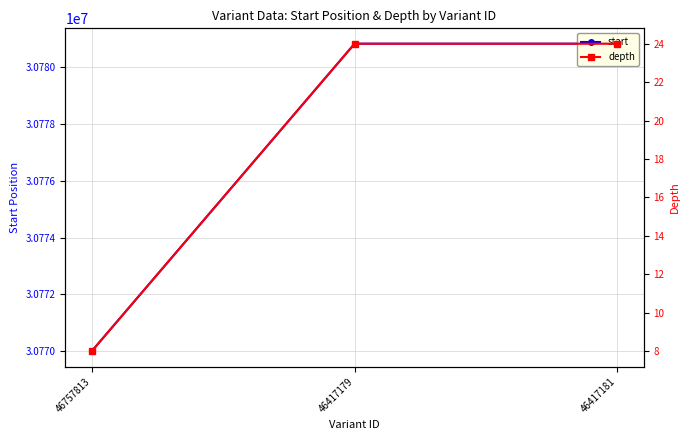

What is the maximum value shown in the chart?

30780822